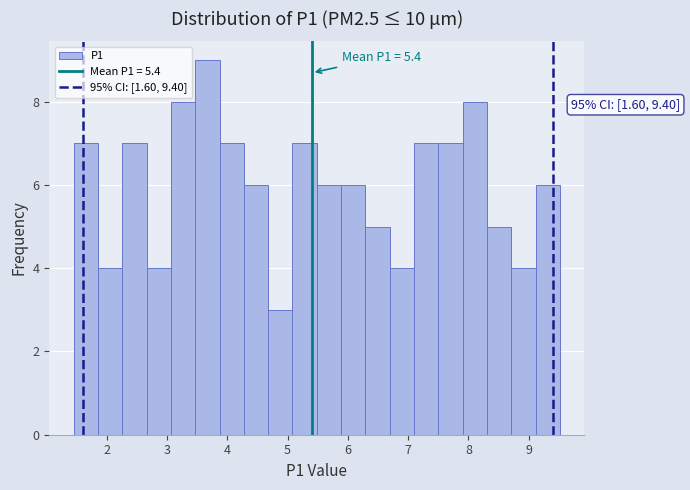

Over which range of the x-axis is the bar tallest?

3.5 to 3.9